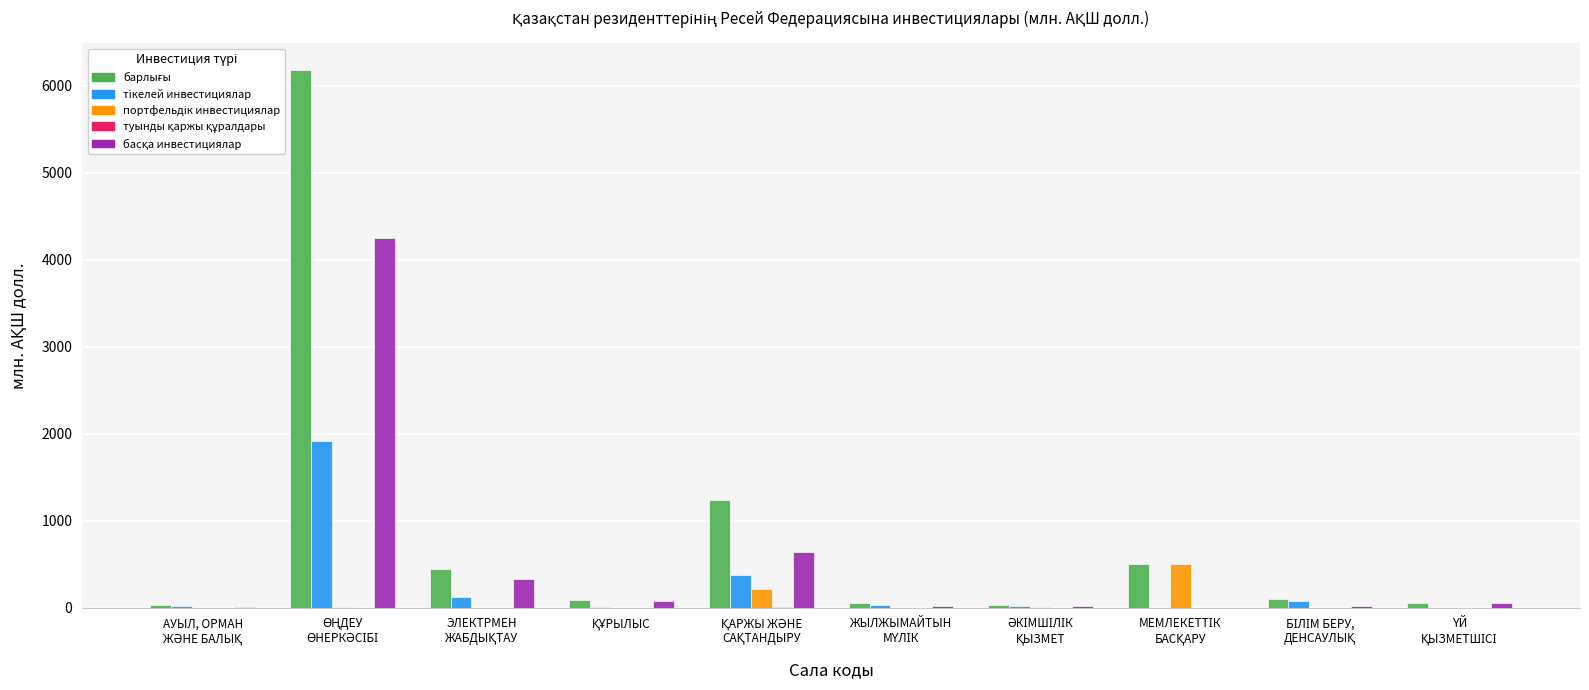

Rank the series by their maximum value, from highest to lowest.

барлығы, басқа инвестициялар, тікелей инвестициялар, портфельдік инвестициялар, туынды қаржы құралдары